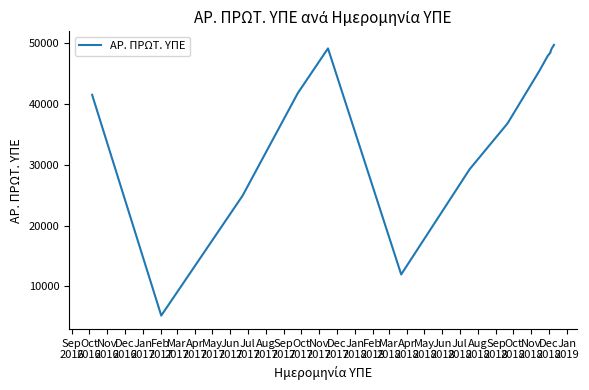

How many lines are shown in the chart?

1